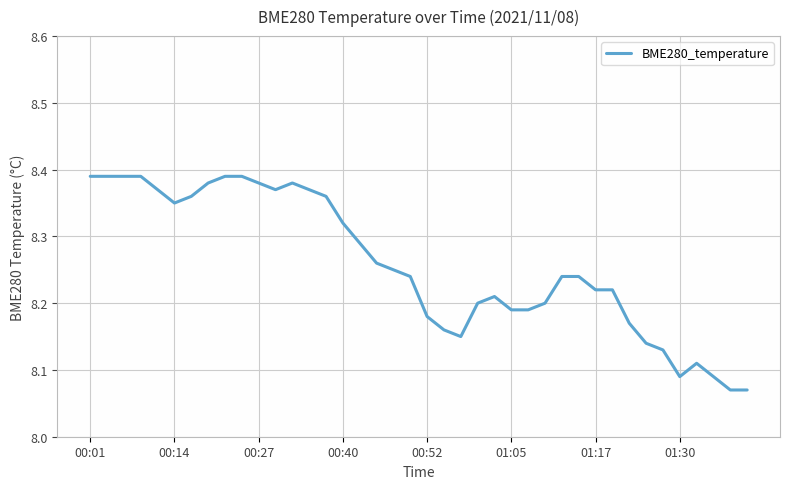

What is the difference between the maximum and minimum values?

0.3